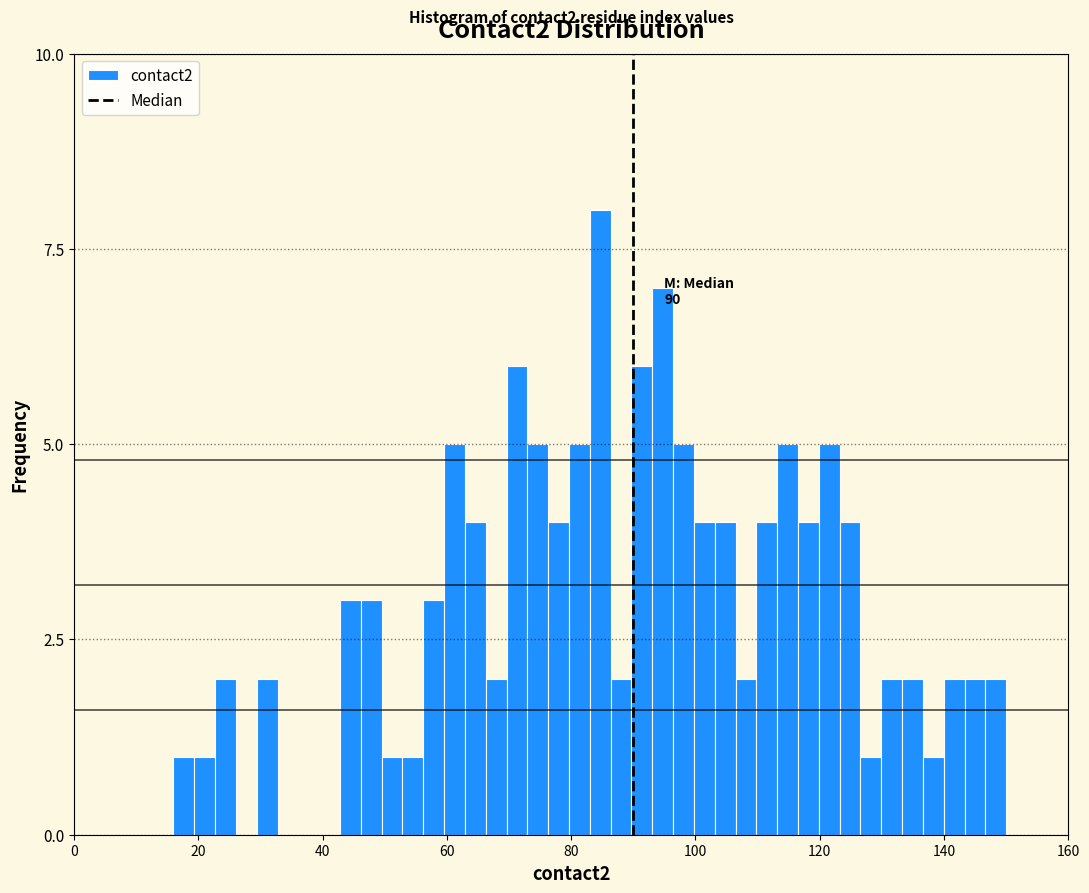

Around what value on the x-axis is the tallest bar? Give the approximate position of its centre, as read against the axis.

84